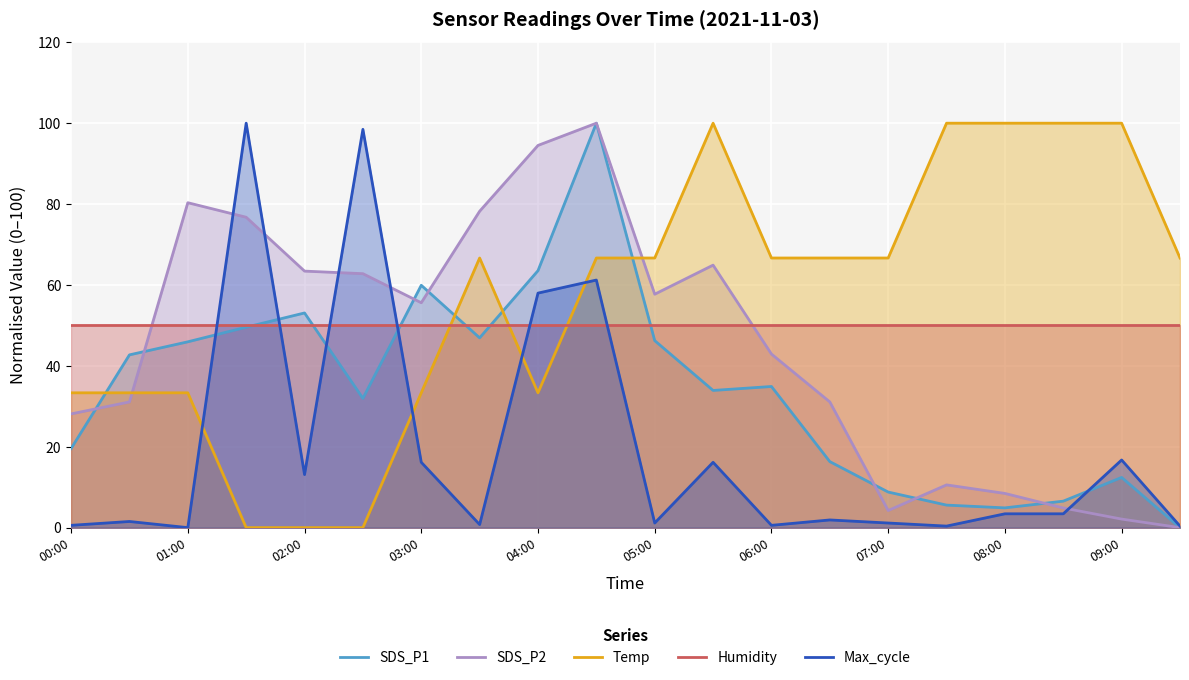

How many data points in SDS_P1 are above 34?

10